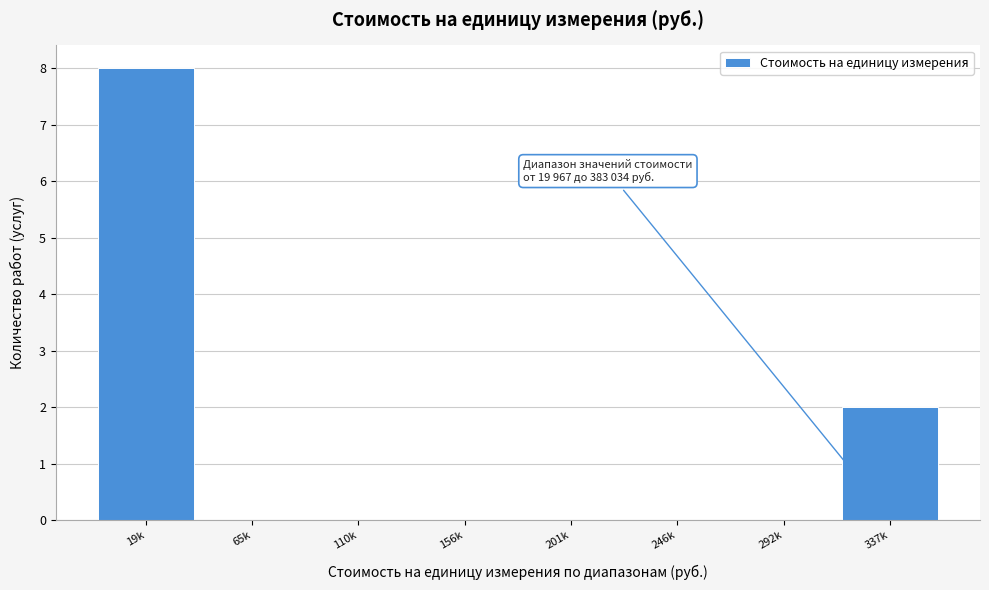

Reading right to left, transcribe all the data shown in this chart.

337k=2	292k=0	246k=0	201k=0	156k=0	110k=0	65k=0	19k=8